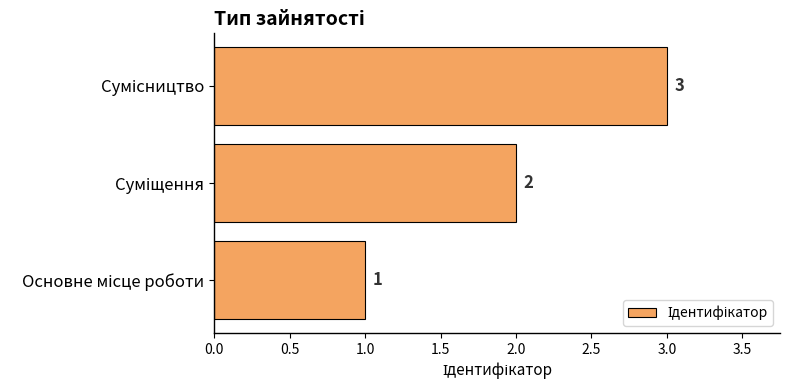

What is the sum of all values?

6